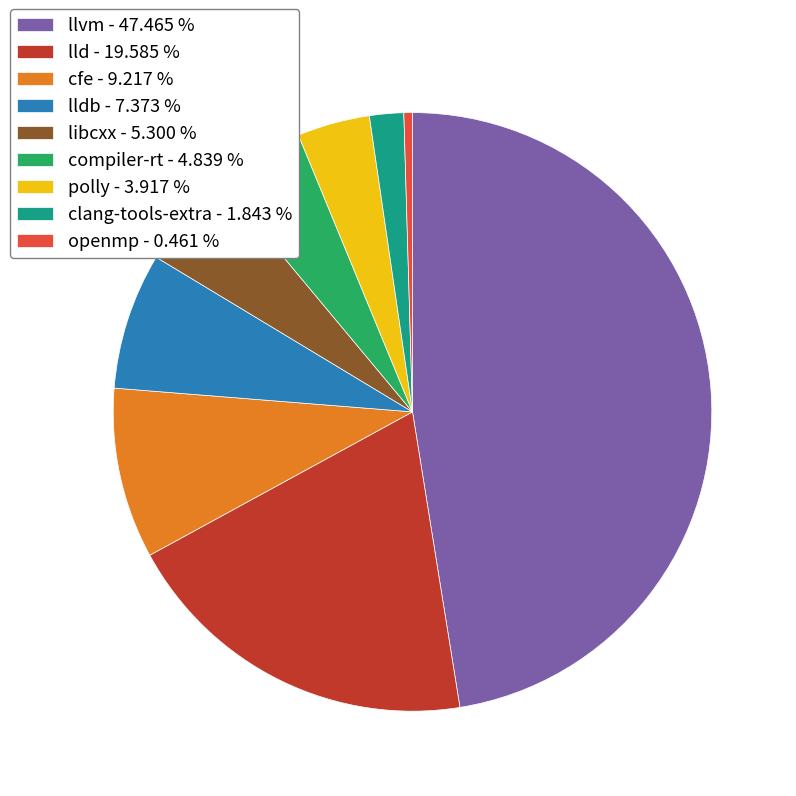

Does lld - 19.585 % account for over 50% of the chart?

No